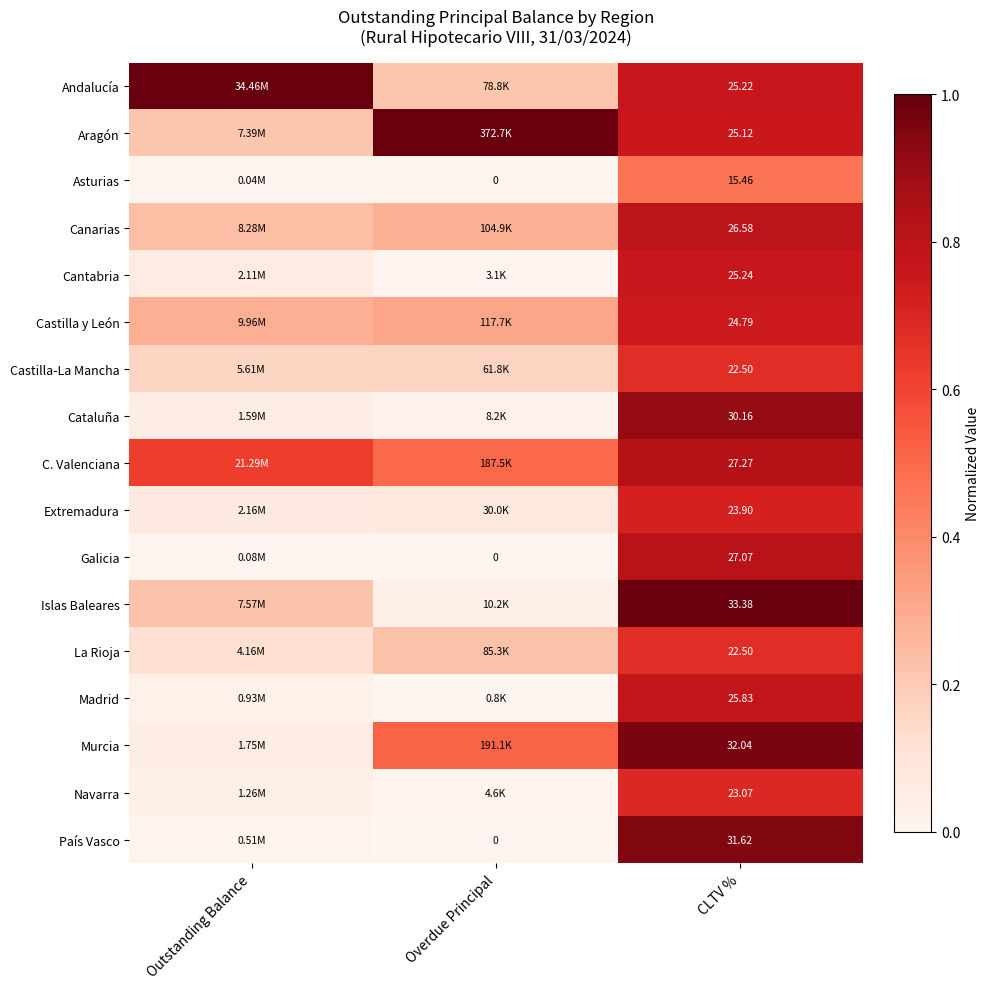

List the series in order of their peak value, highest first.

Andalucía, Aragón, Islas Baleares, Murcia, País Vasco, Cataluña, C. Valenciana, Galicia, Canarias, Madrid, Cantabria, Castilla y León, Extremadura, Navarra, La Rioja, Castilla-La Mancha, Asturias